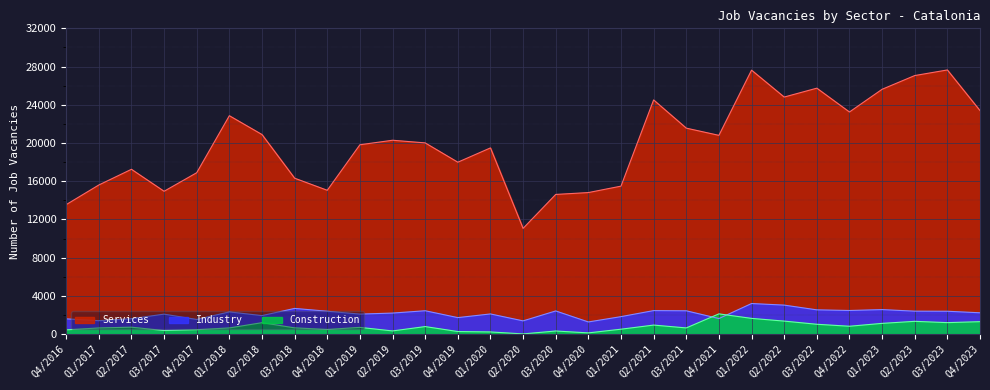

True or false: Services has more than 2 interior local peaks.

True